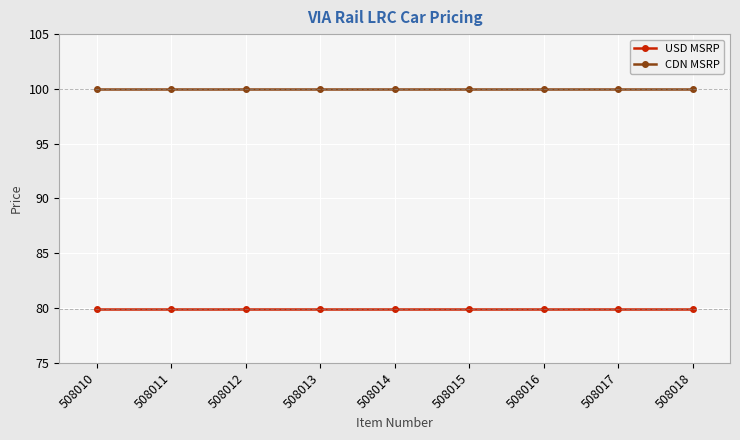

Which series has the largest total across all categories?

CDN MSRP